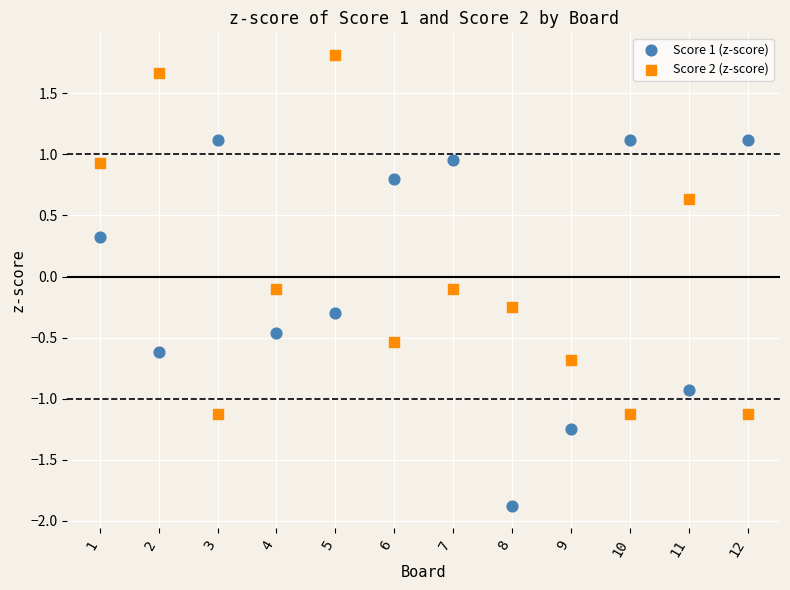

Across all data points, what is the range of Y values (max minus min)?

3.7